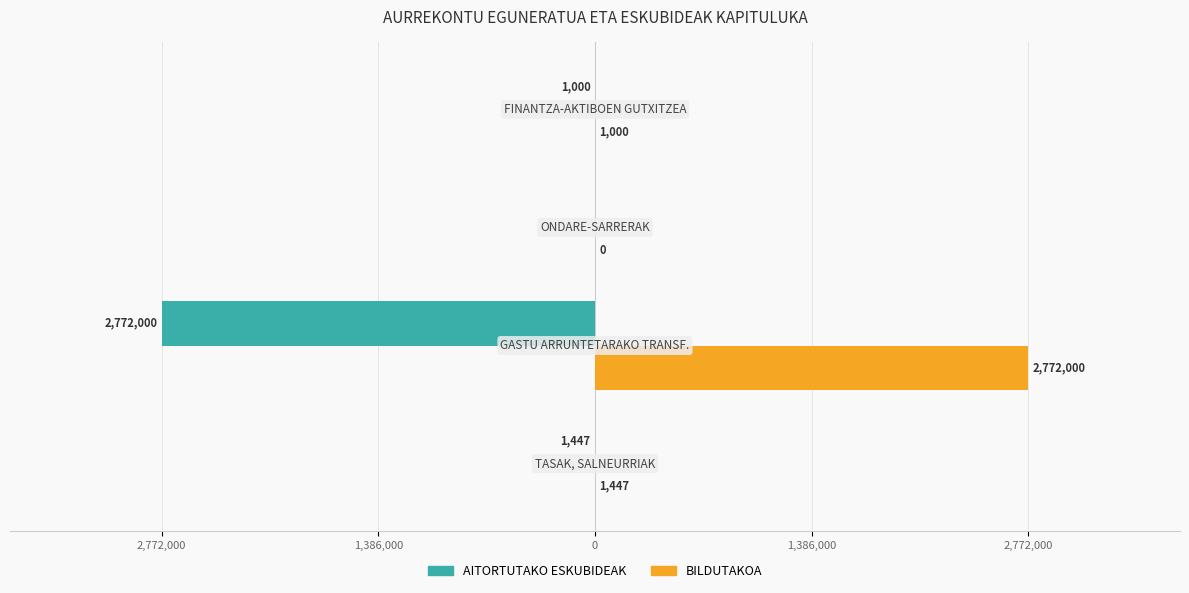

What are all the series names shown in the legend?

AITORTUTAKO ESKUBIDEAK, BILDUTAKOA